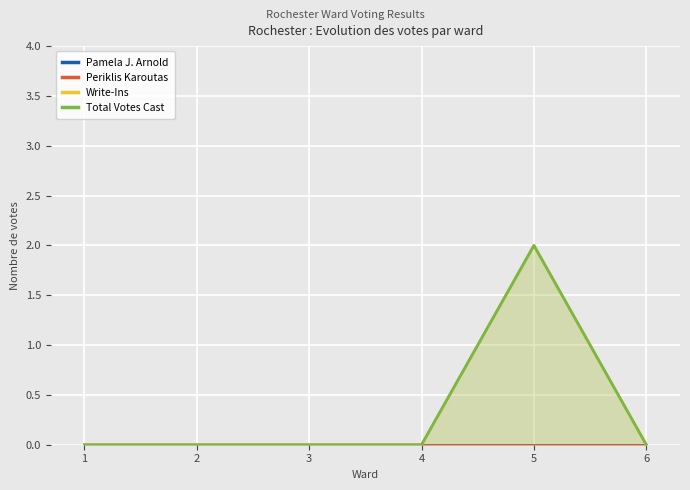

Reading left to right, list all the values displayed in this chart.

Pamela J. Arnold: 0	0	0	0	0	0
Periklis Karoutas: 0	0	0	0	0	0
Write-Ins: 0	0	0	0	2	0
Total Votes Cast: 0	0	0	0	2	0